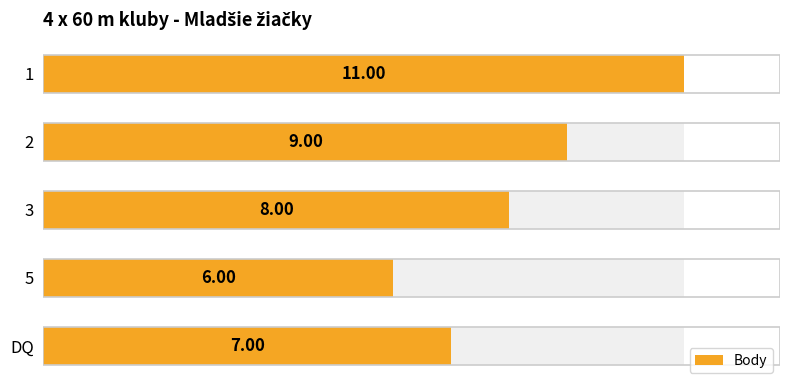

What is the value of the 1st bar from the left?

11